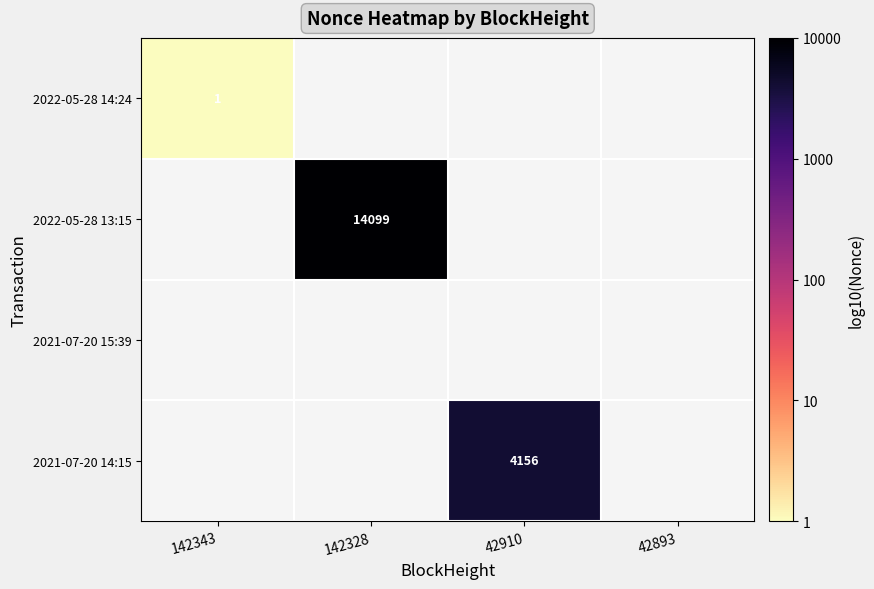

How many data points does each series have?

4